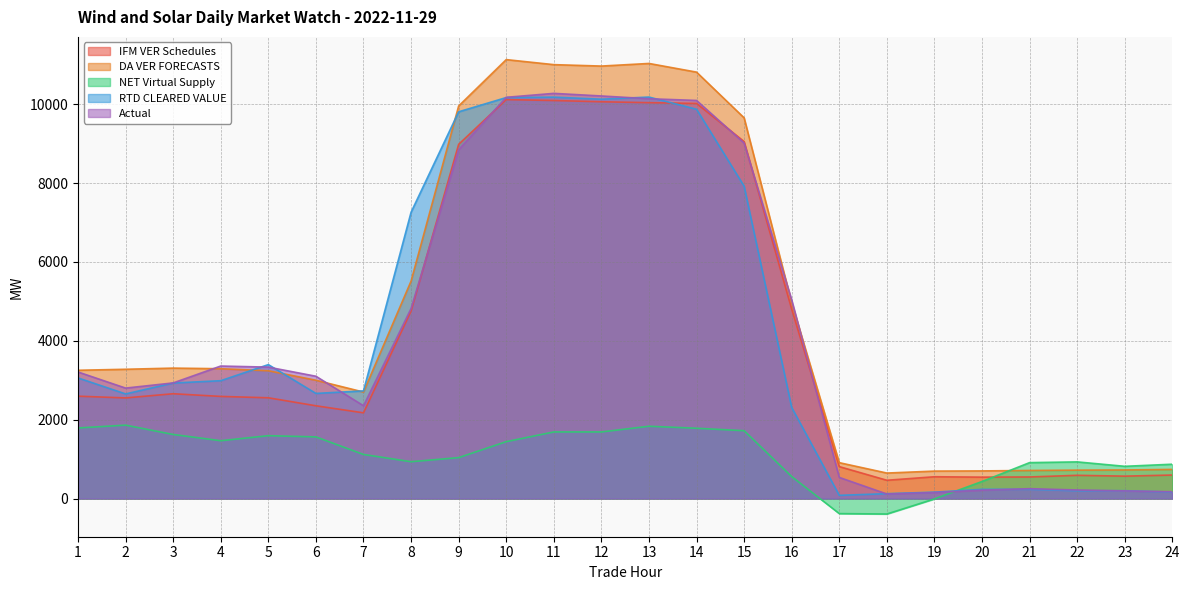

True or false: RTD CLEARED VALUE has a value of 162.4 at 19.

True